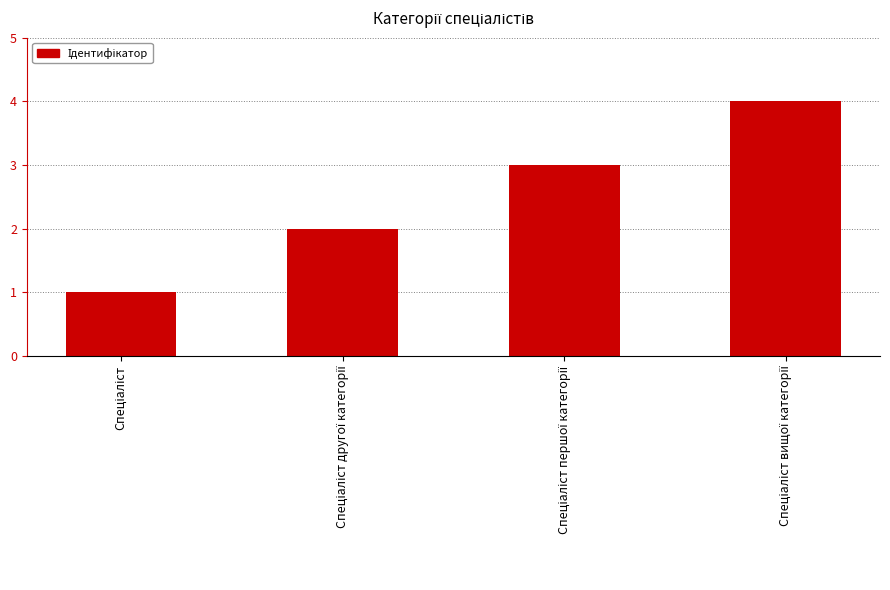

What is the sum of all values?

10